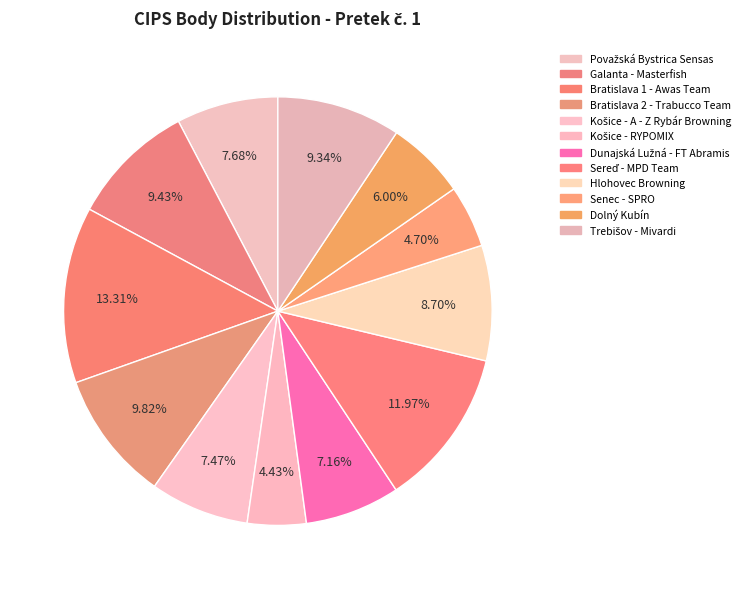

To the nearest percent, what portion does Dunajská Lužná - FT Abramis represent?

7%